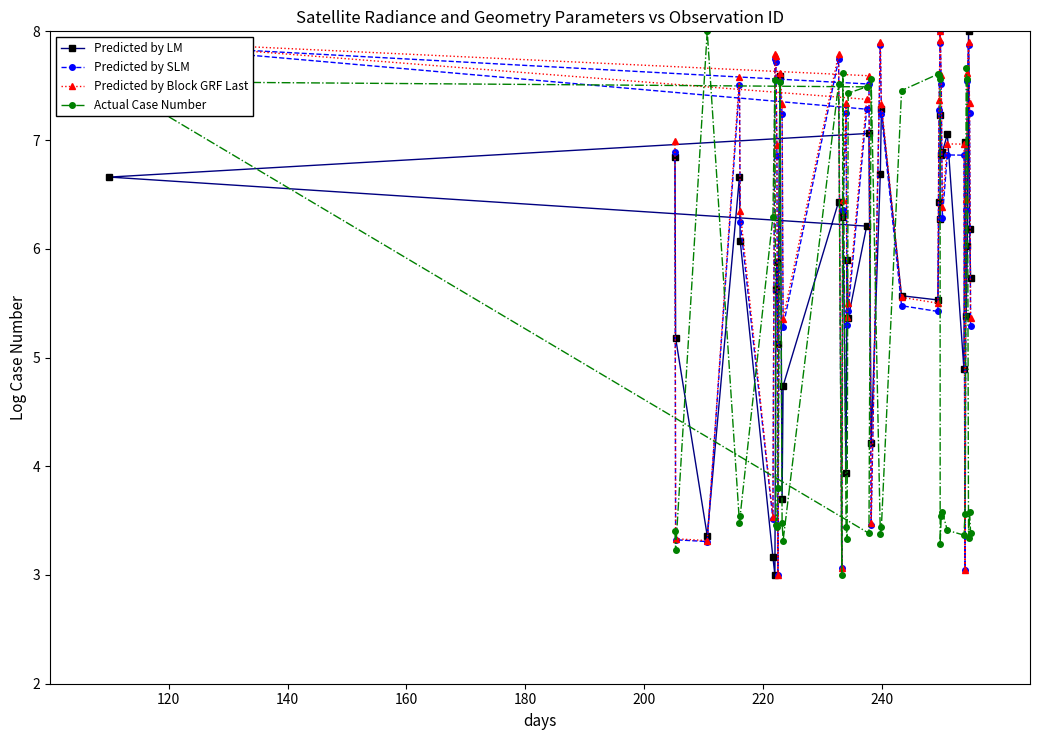

Reading right to left, extract all data points from this chart.

Predicted by LM: 5.7	6.2	8.0	6.0	5.4	7.0	4.9	7.1	6.9	6.9	7.2	6.3	6.4	5.5	5.6	7.3	6.7	4.2	7.1	6.7	6.2	5.4	5.9	3.9	6.3	6.3	6.4	4.7	3.7	7.6	5.1	5.9	5.6	3.0	3.2	6.1	6.7	3.4	5.2	6.8
Predicted by SLM: 5.3	7.2	7.9	7.5	6.4	3.0	6.9	6.9	6.3	7.5	8.0	7.9	7.3	5.4	5.5	7.2	7.9	3.5	7.5	7.9	7.3	5.4	5.3	7.2	6.4	3.1	7.7	5.3	7.2	7.5	3.0	6.9	7.7	7.7	3.5	6.2	7.5	3.3	3.3	6.9
Predicted by Block GRF Last: 5.4	7.3	7.9	7.6	6.5	3.0	7.0	7.0	6.4	7.6	8.0	7.9	7.4	5.5	5.6	7.3	7.9	3.5	7.6	7.9	7.4	5.5	5.4	7.3	6.5	3.1	7.8	5.4	7.3	7.6	3.0	7.0	7.8	7.8	3.5	6.3	7.6	3.3	3.3	7.0
Actual Case Number: 3.4	3.6	3.3	7.6	7.7	3.6	3.4	3.4	3.6	3.5	3.3	7.6	7.6	7.6	7.5	3.4	3.4	7.6	3.4	7.5	7.5	7.4	3.3	3.4	7.6	3.0	7.5	3.3	3.5	7.5	3.8	3.4	3.5	7.6	6.3	3.5	3.5	8.0	3.2	3.4